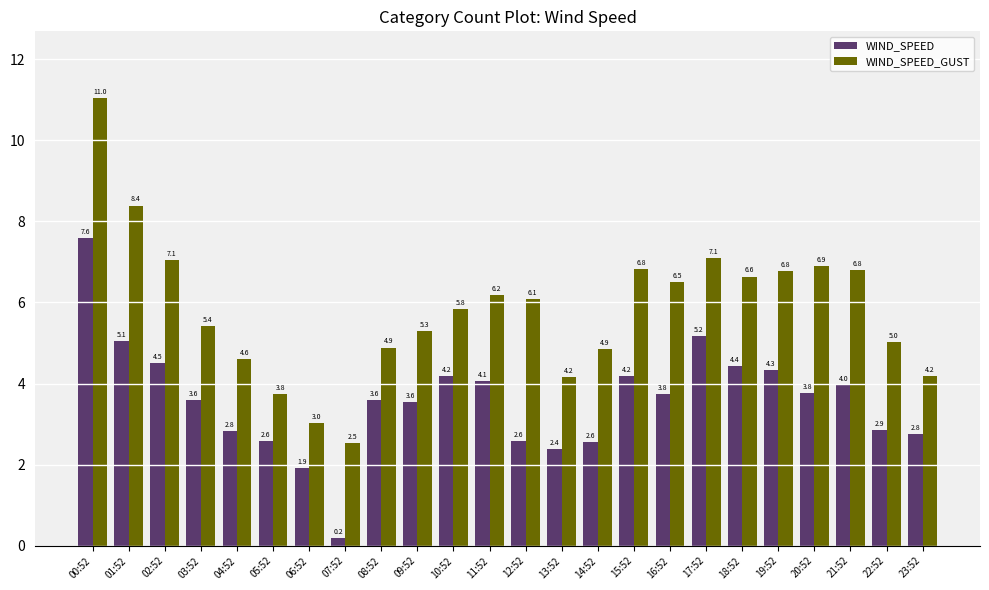

What is the label of the 6th bar from the right?

18:52